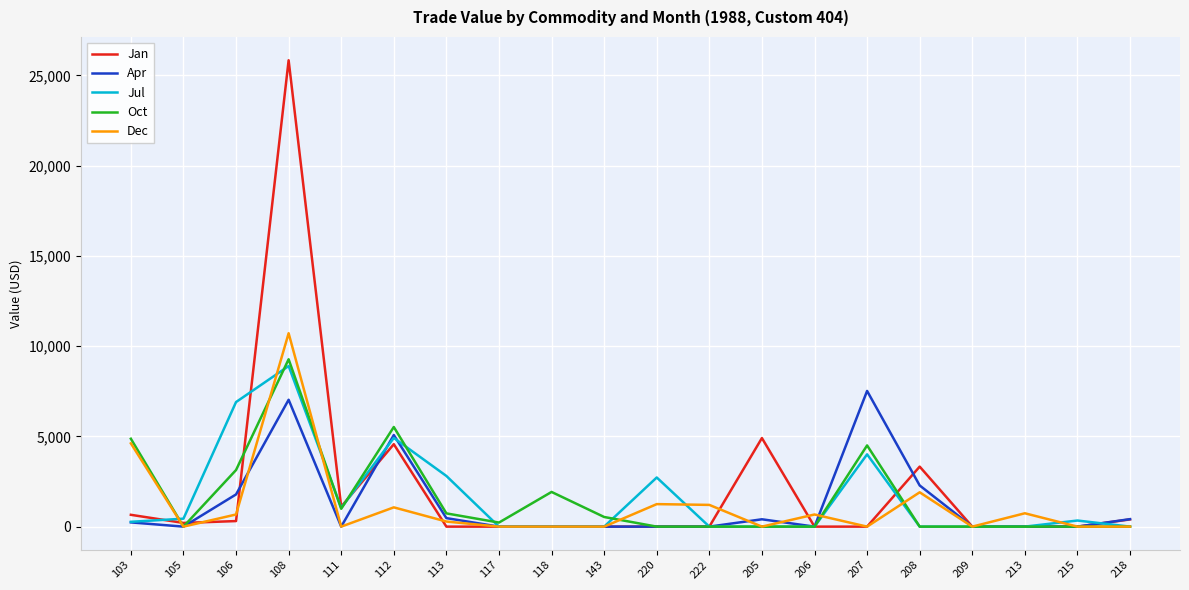

What is the difference between the Oct values at 111 and 118?

933